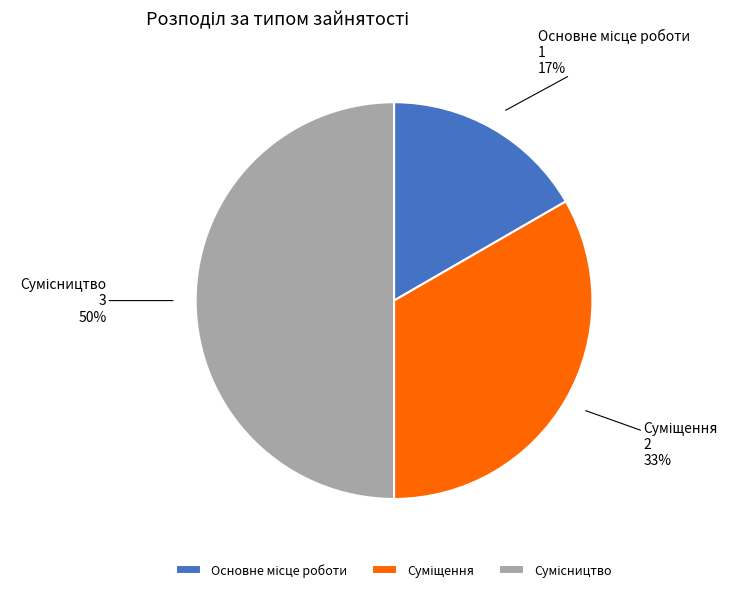

To the nearest percent, what is the average slice percentage?

33%